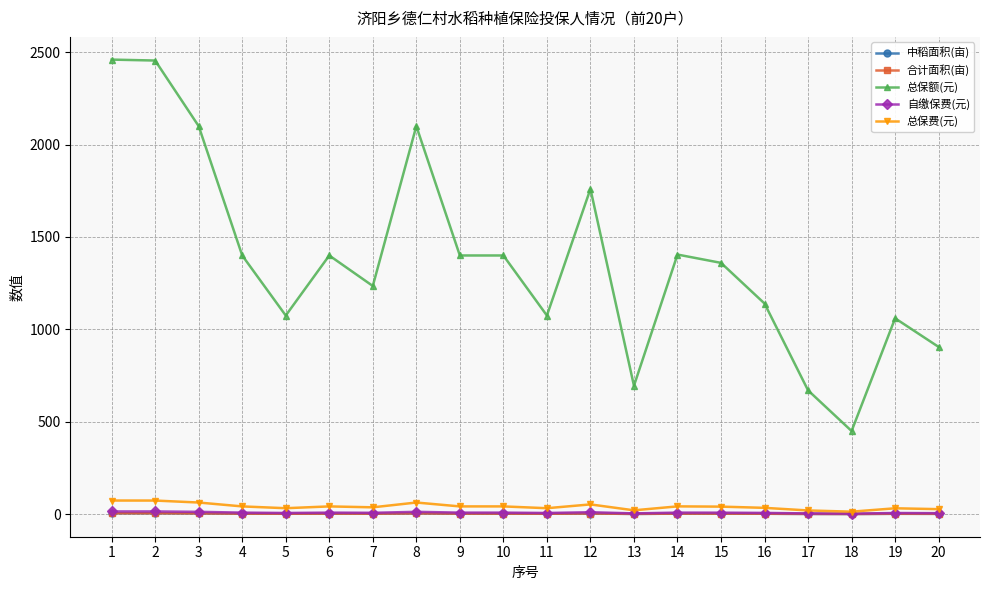

At which category is the sum across all series the highest?

1